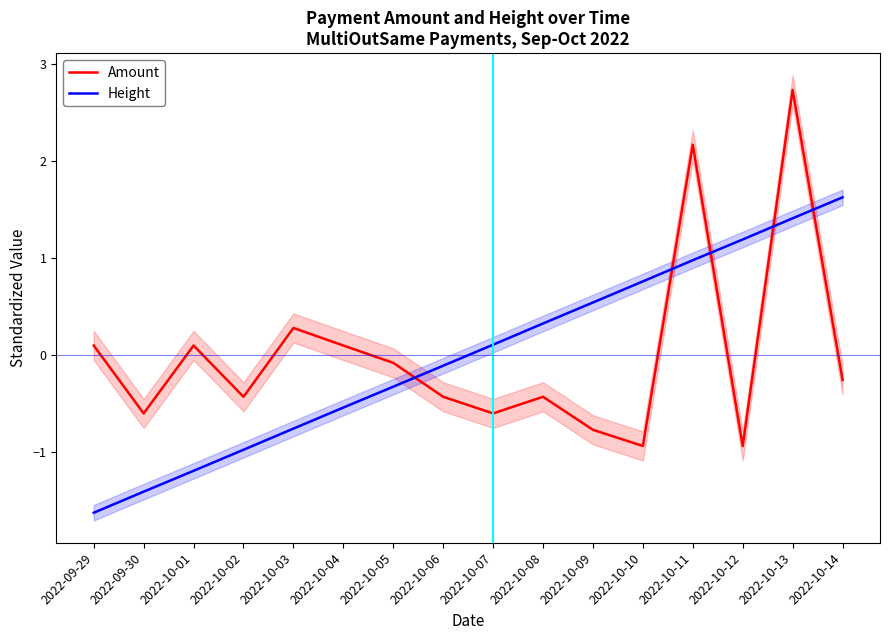

What is the difference between the maximum and minimum values in the Height series?

3.3